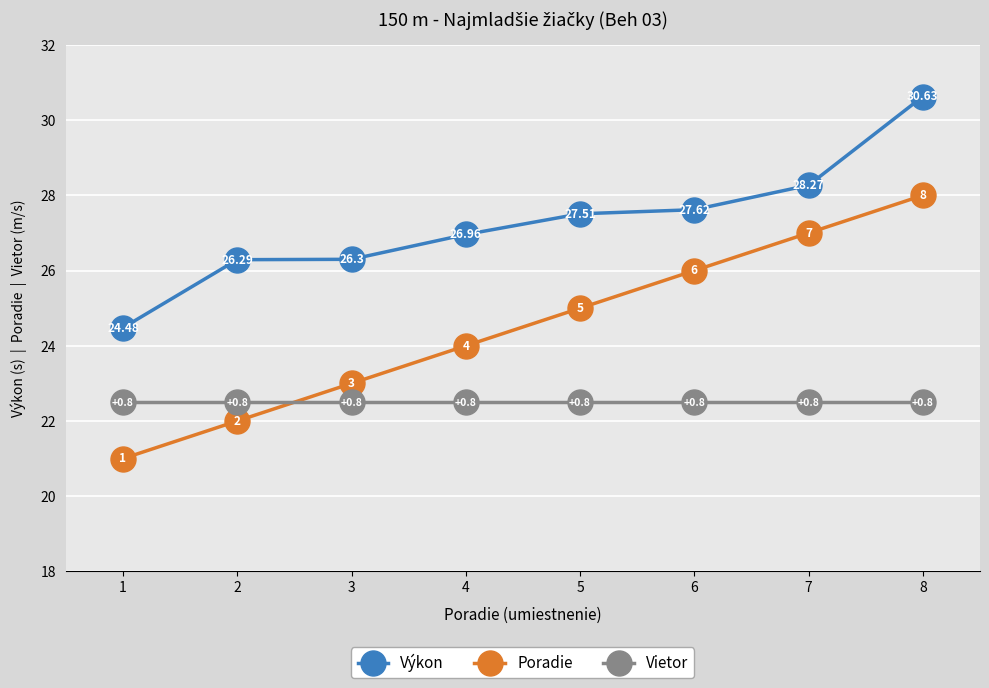

Count the number of categories in the chart.

8